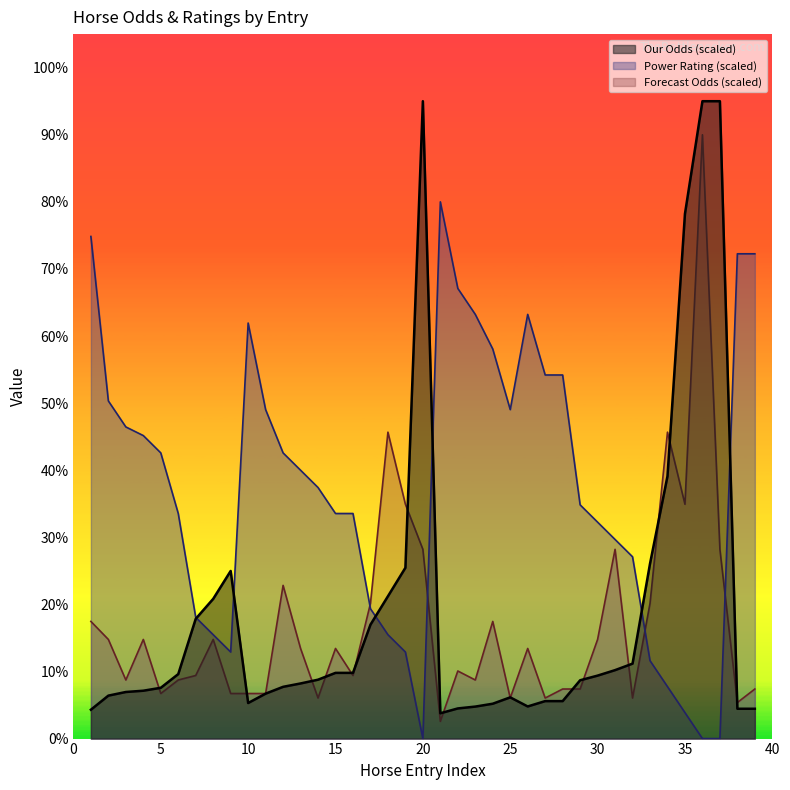

How many categories are shown in the chart?

39